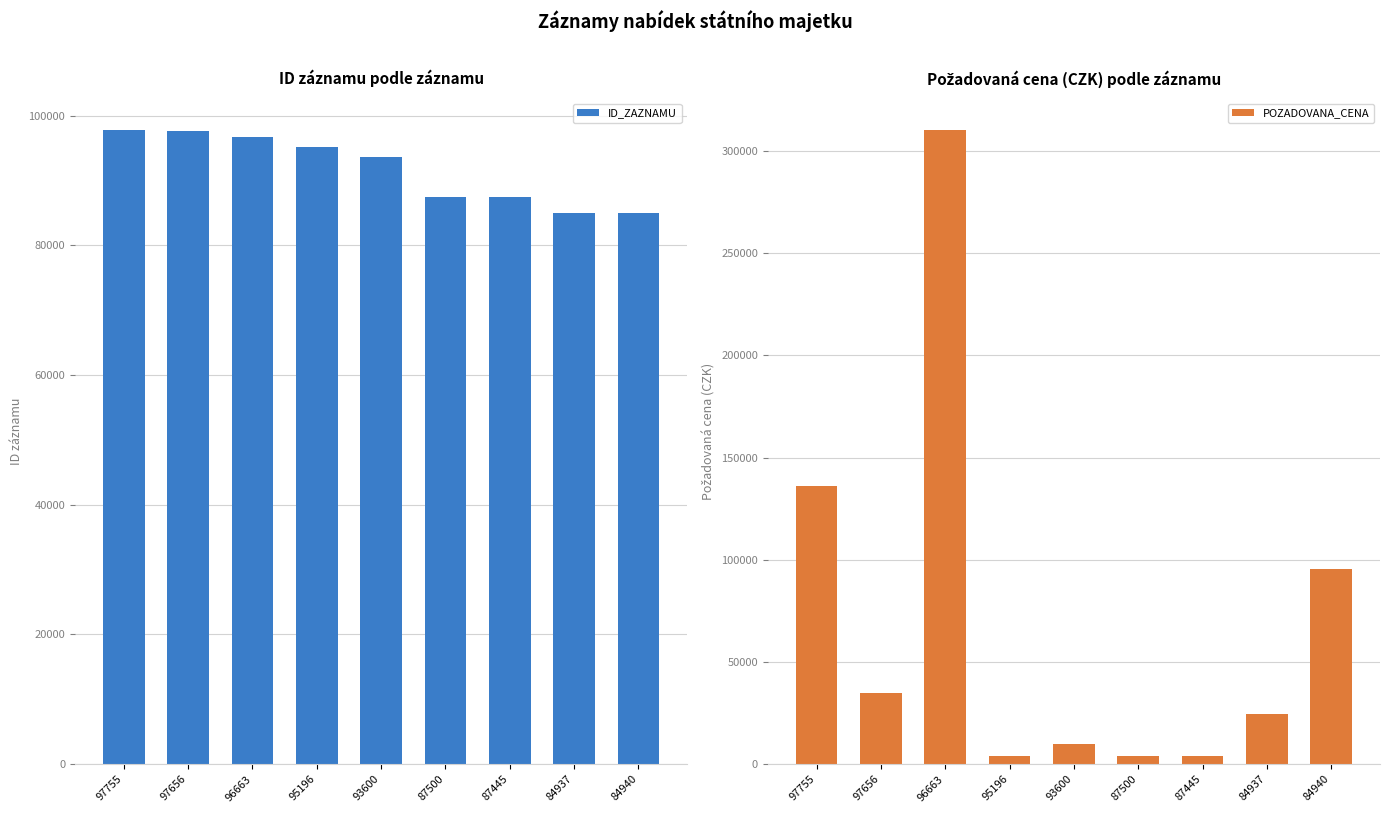

How many values in the POZADOVANA_CENA series are below 24620?

4